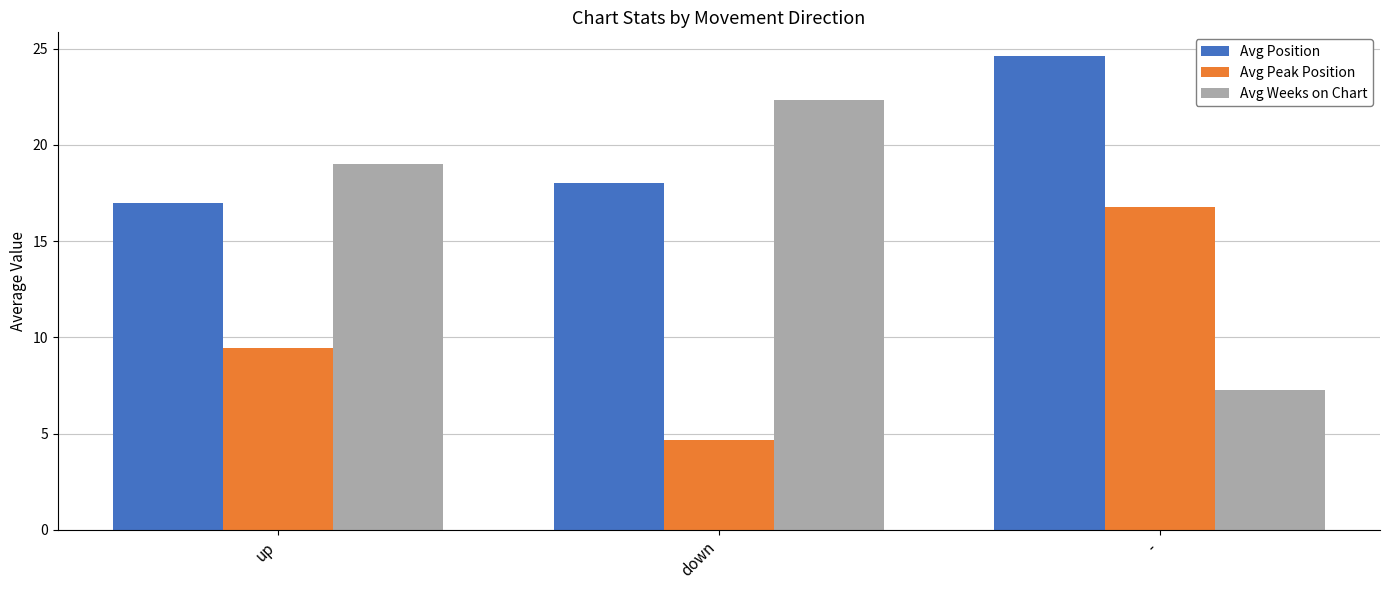

Rank the series by their maximum value, from lowest to highest.

Avg Peak Position, Avg Weeks on Chart, Avg Position